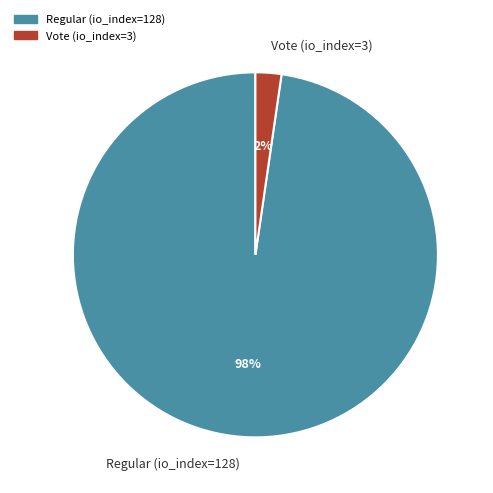

Which has a higher value, Vote (io_index=3) or Regular (io_index=128)?

Regular (io_index=128)